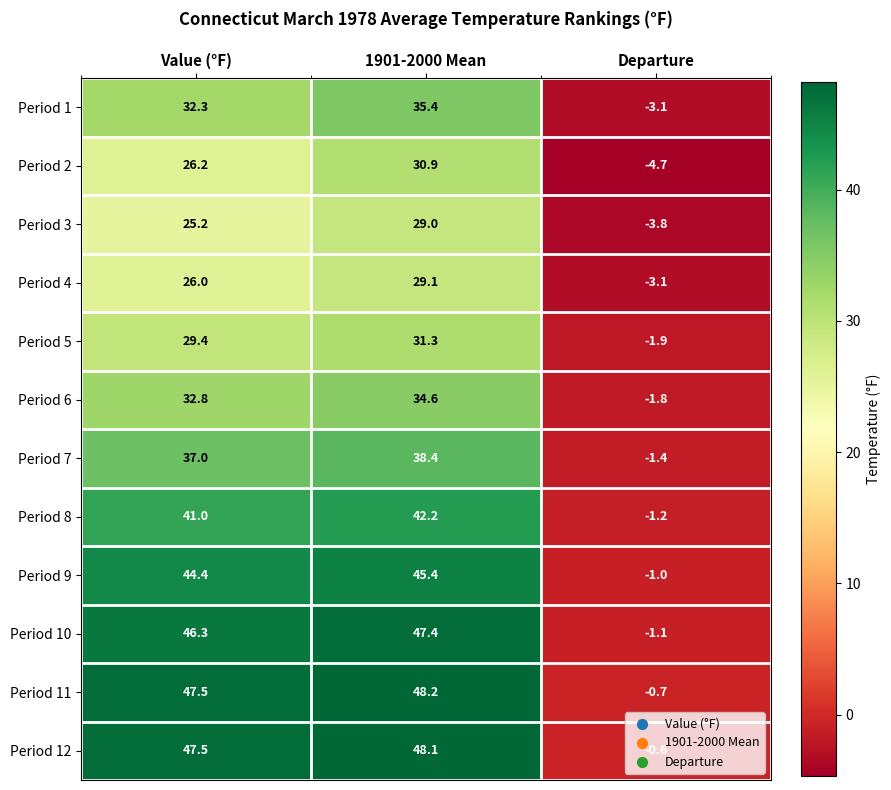

Which series has the largest range (max minus min)?

Period 11